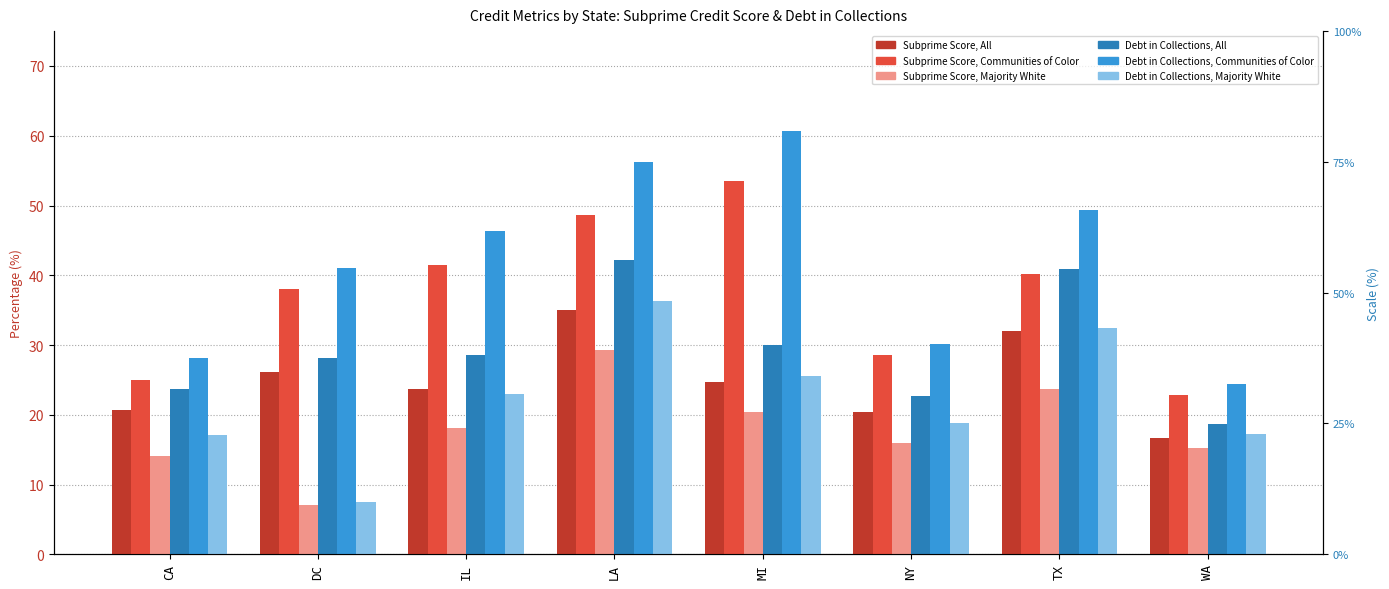

Where is Share with Subprime Credit Score, All nearest to the value 25?

MI